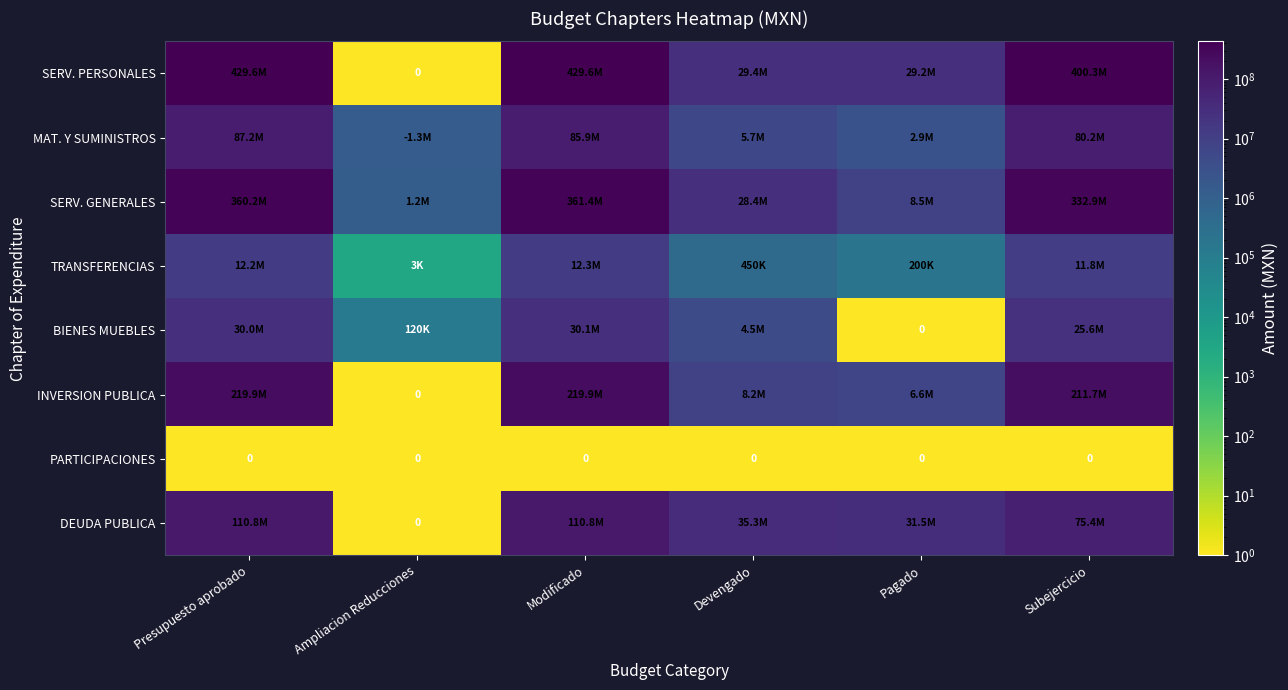

Rank the categories by BIENES MUEBLES value from lowest to highest.

Pagado, Ampliacion Reducciones, Devengado, Subejercicio, Presupuesto aprobado, Modificado